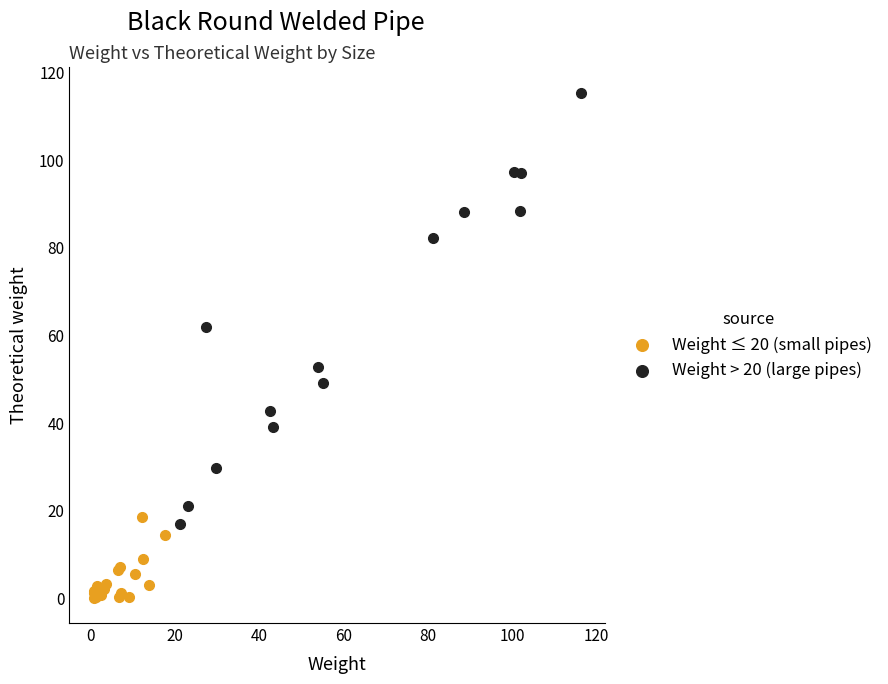

Which series has the largest Y range (max minus min)?

Weight > 20 (large pipes)